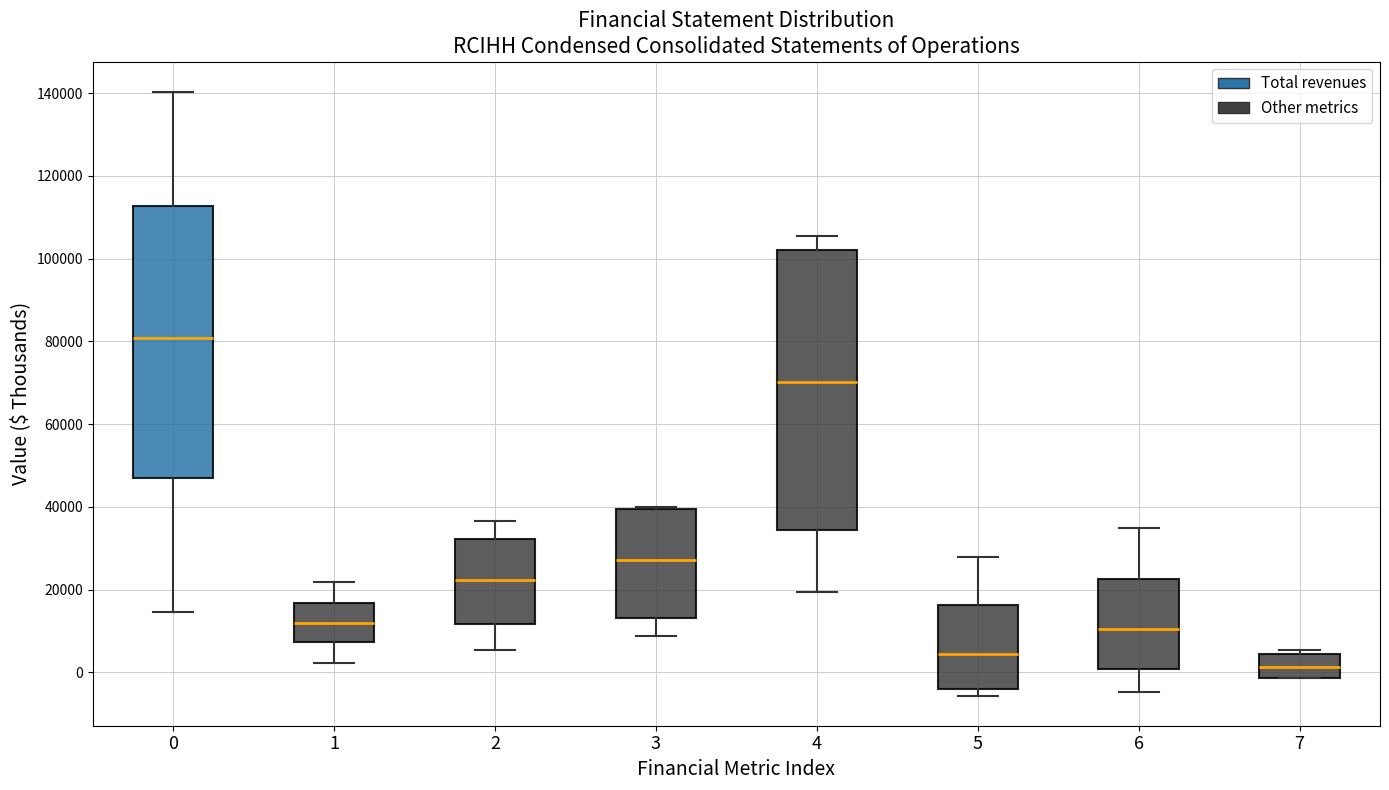

Reading left to right, read every box against the y-axis: the position of its median line, the range the box covers, and the ends of its whiskers. The values are not printed on the chart, so give them approximately, as read against the axis.

0: median 80000, box 48000 to 112000, whiskers 14000 to 140000
1: median 12000, box 8000 to 16000, whiskers 2000 to 22000
2: median 22000, box 12000 to 32000, whiskers 6000 to 36000
3: median 28000, box 14000 to 40000, whiskers 8000 to 40000
4: median 70000, box 34000 to 102000, whiskers 20000 to 106000
5: median 4000, box -4000 to 16000, whiskers -6000 to 28000
6: median 10000, box 0 to 22000, whiskers -4000 to 34000
7: median 2000, box -2000 to 4000, whiskers -2000 to 6000